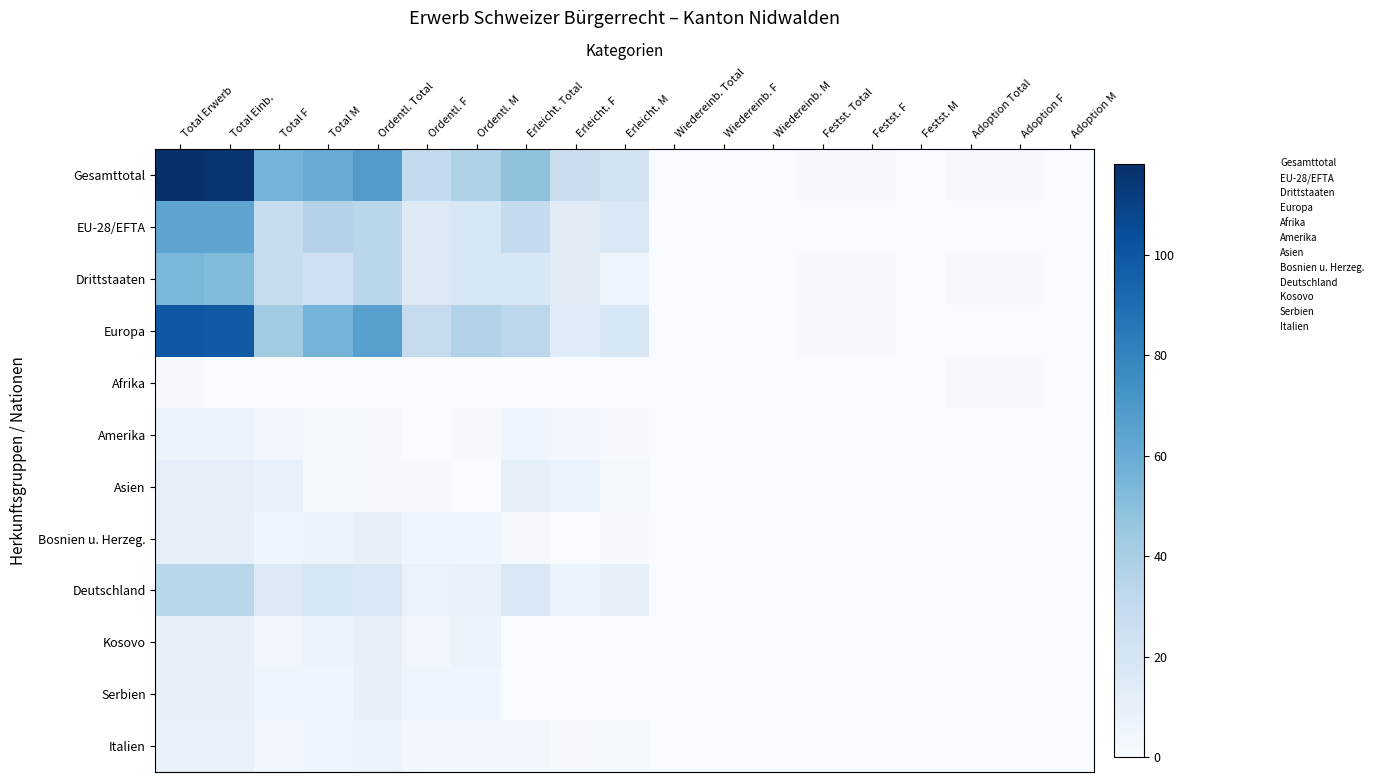

Rank the series by their maximum value, from highest to lowest.

Gesamttotal, Europa, EU-28/EFTA, Drittstaaten, Deutschland, Asien, Bosnien u. Herzeg., Kosovo, Serbien, Italien, Amerika, Afrika